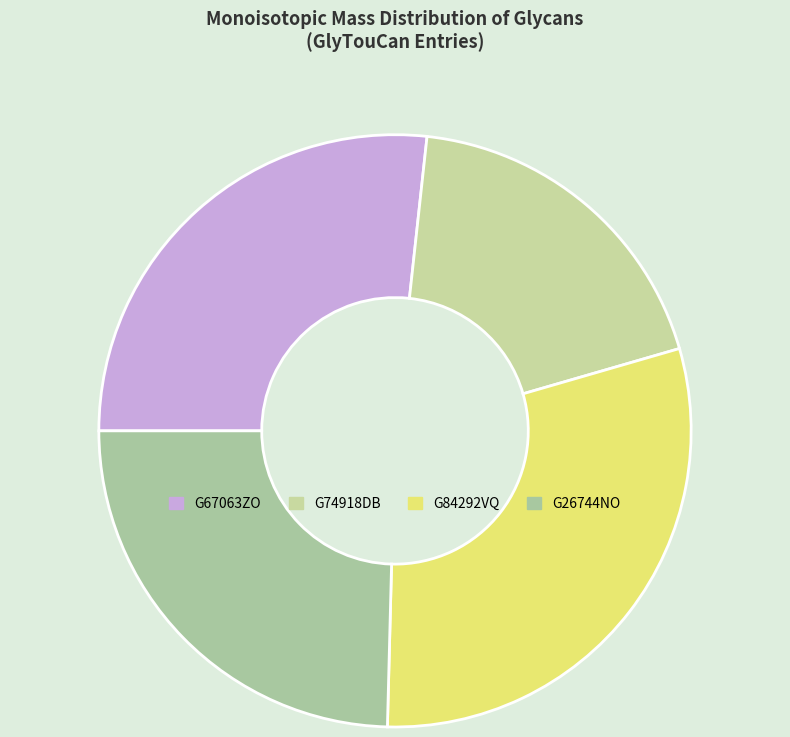

How many segments does this pie chart have?

4